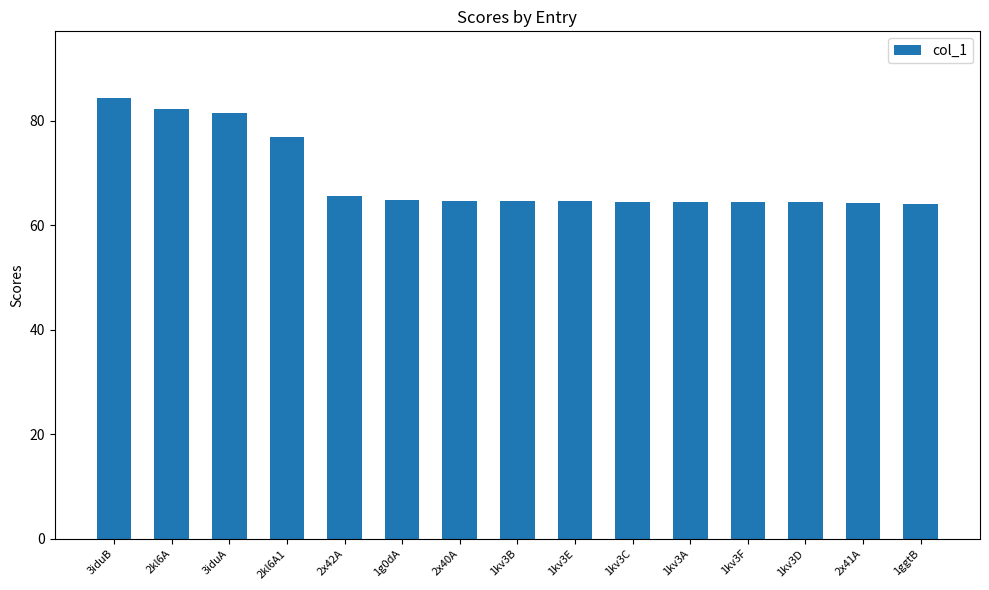

Which category has the highest value across all series?

3iduB